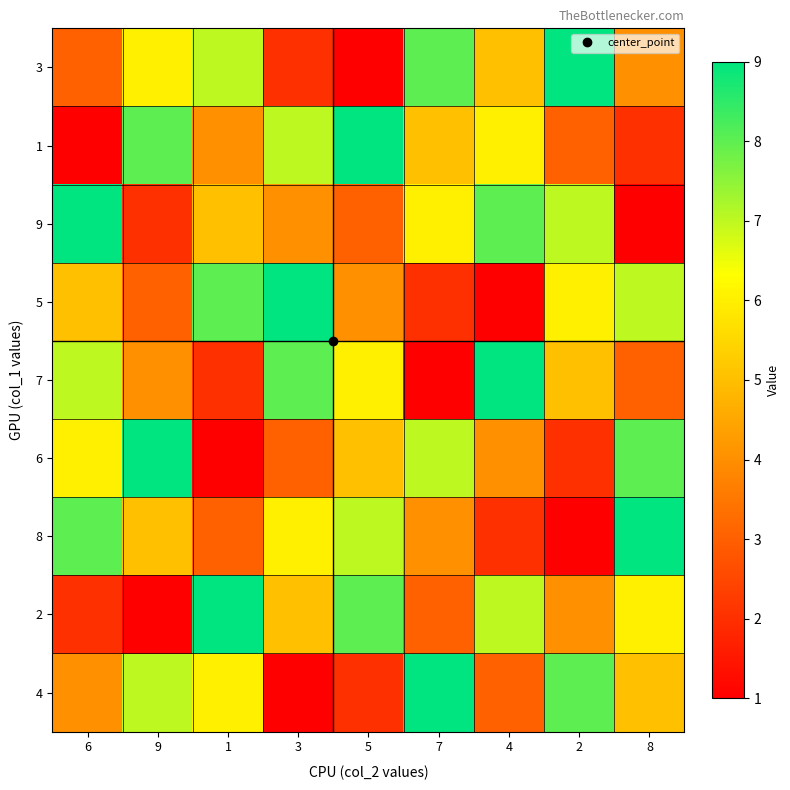

What is the total value across all series at 6?

45